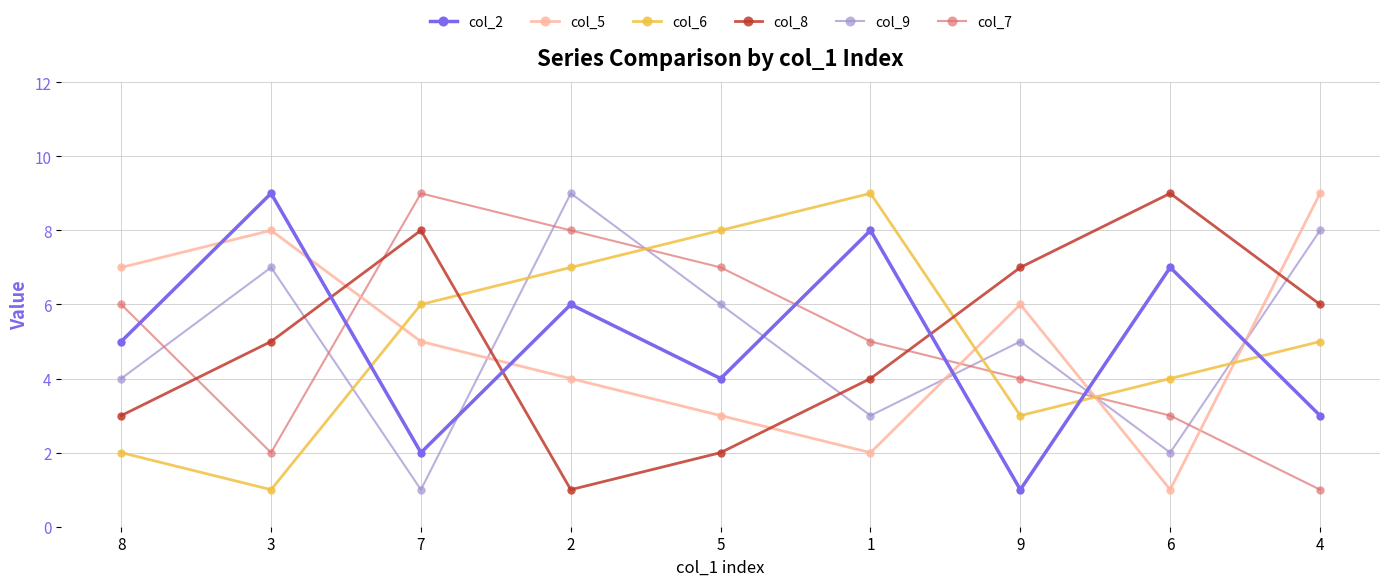

True or false: col_5 has more than 2 points higher than both neighbors.

False